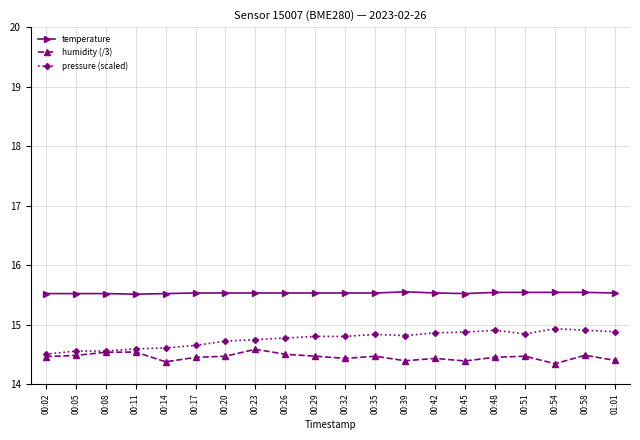

Is it true that humidity (/3) equals 4.9 at 00:20?

False